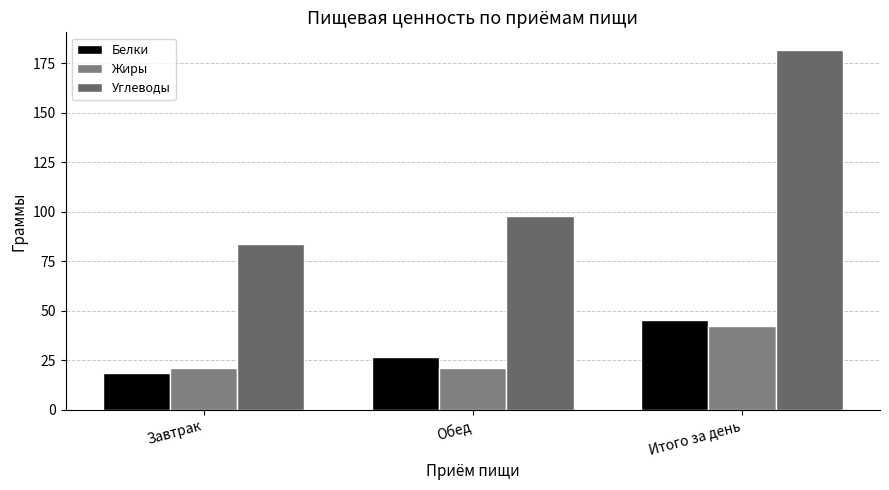

What is the sum of the Жиры values at Обед and Завтрак?

42.4